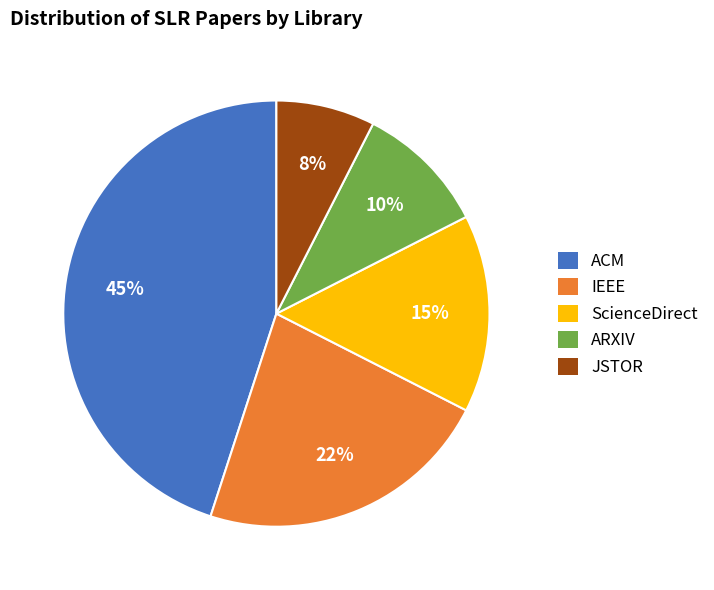

Is there a majority slice in this chart?

No